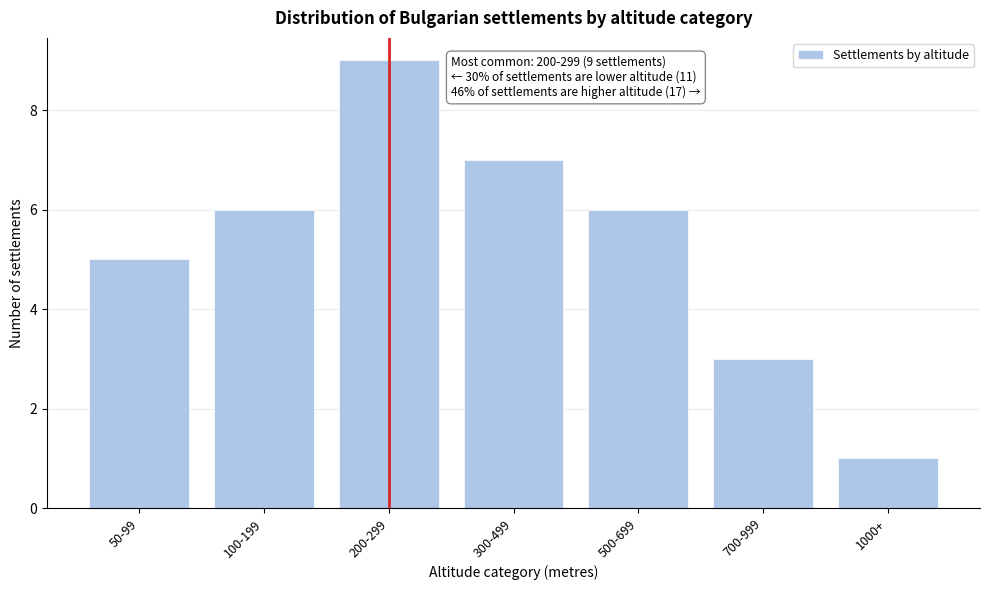

Reading right to left, transcribe all the data shown in this chart.

1000+=1	700-999=3	500-699=6	300-499=7	200-299=9	100-199=6	50-99=5